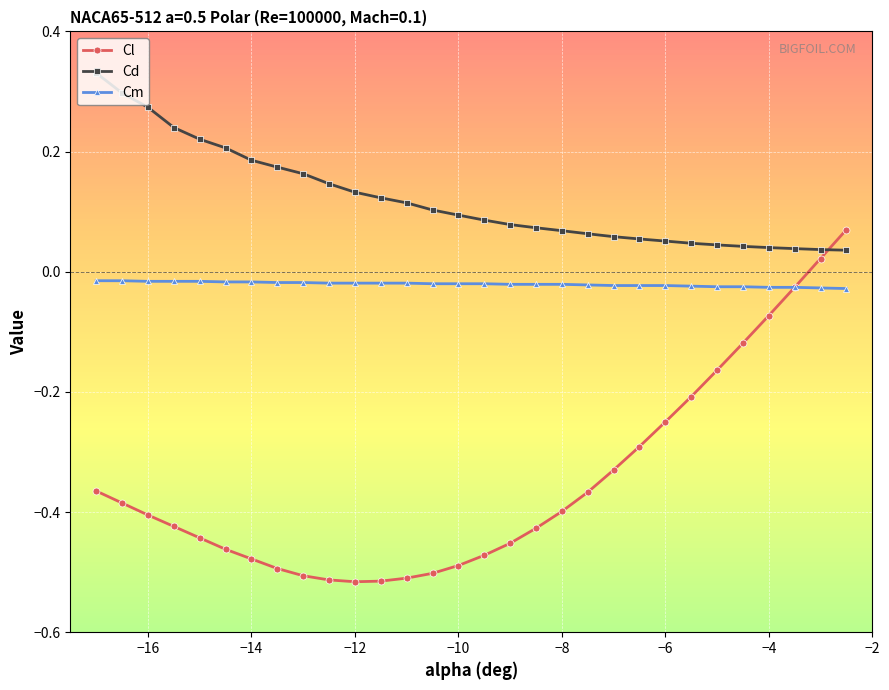

Rank the series by their average value, from highest to lowest.

Cd, Cm, Cl